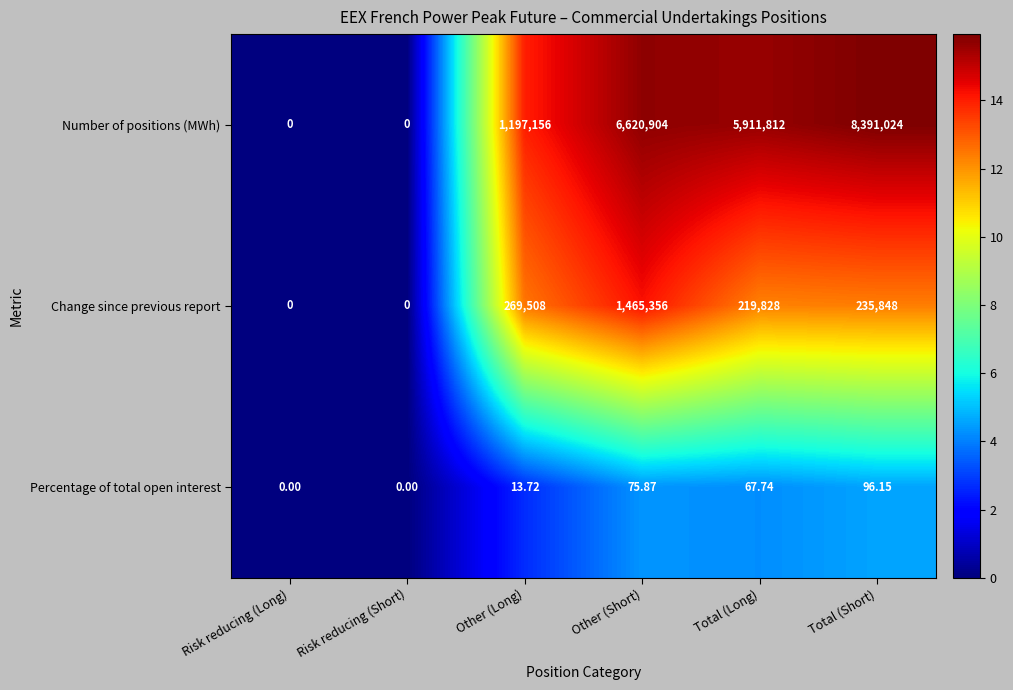

Where is Number of positions (MWh) nearest to the value 4195512?

Total (Long)